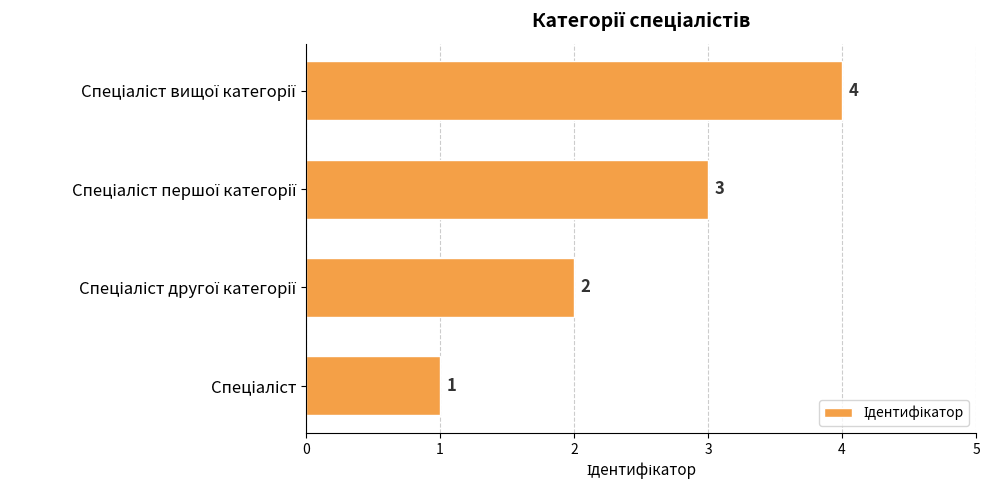

How many values are between 2 and 4?

3